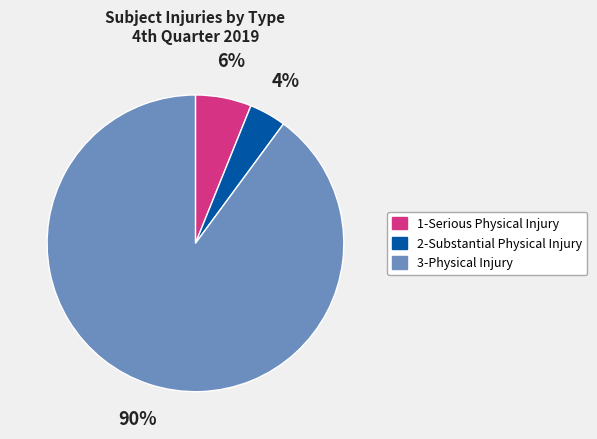

What is the largest slice in the pie chart?

3-Physical Injury